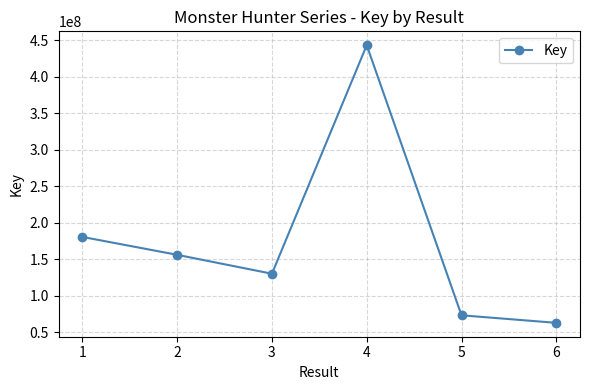

At which category does the data reach its first local peak?

4